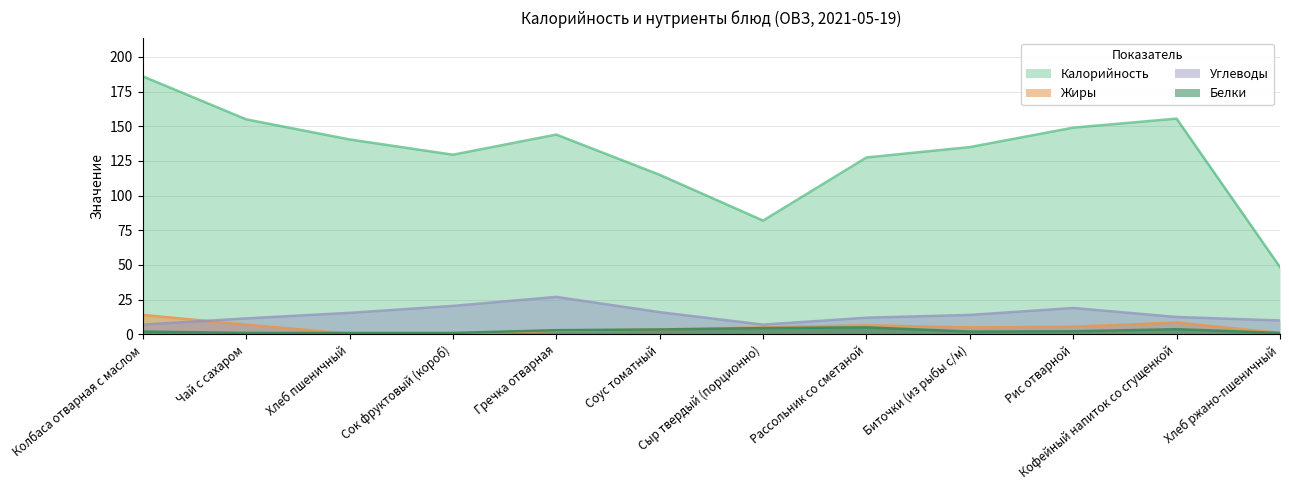

How many lines are shown in the chart?

4